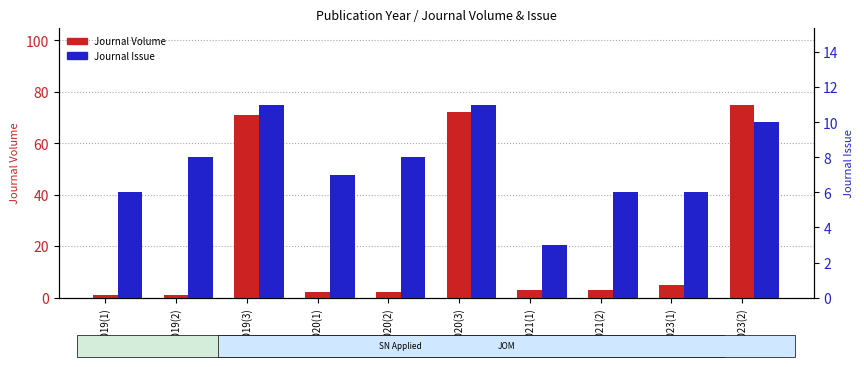

Rank the series by their average value, from lowest to highest.

Journal Issue, Journal Volume